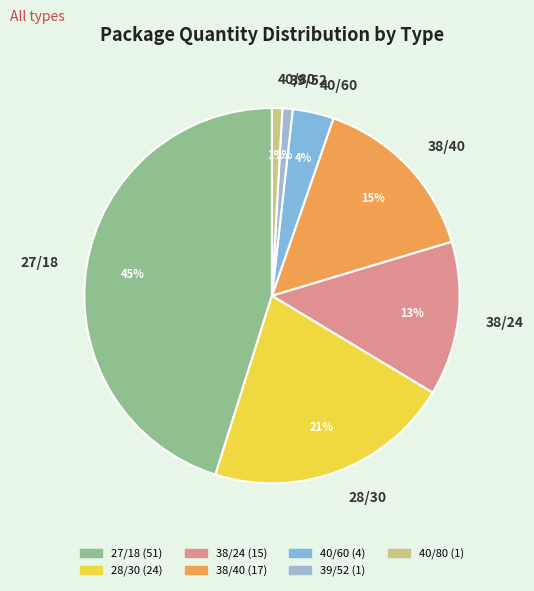

How many slices are in this pie chart?

7